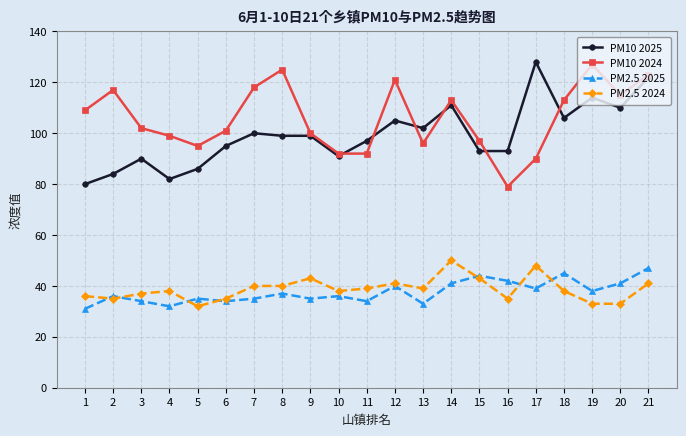

How many categories are shown in the chart?

21